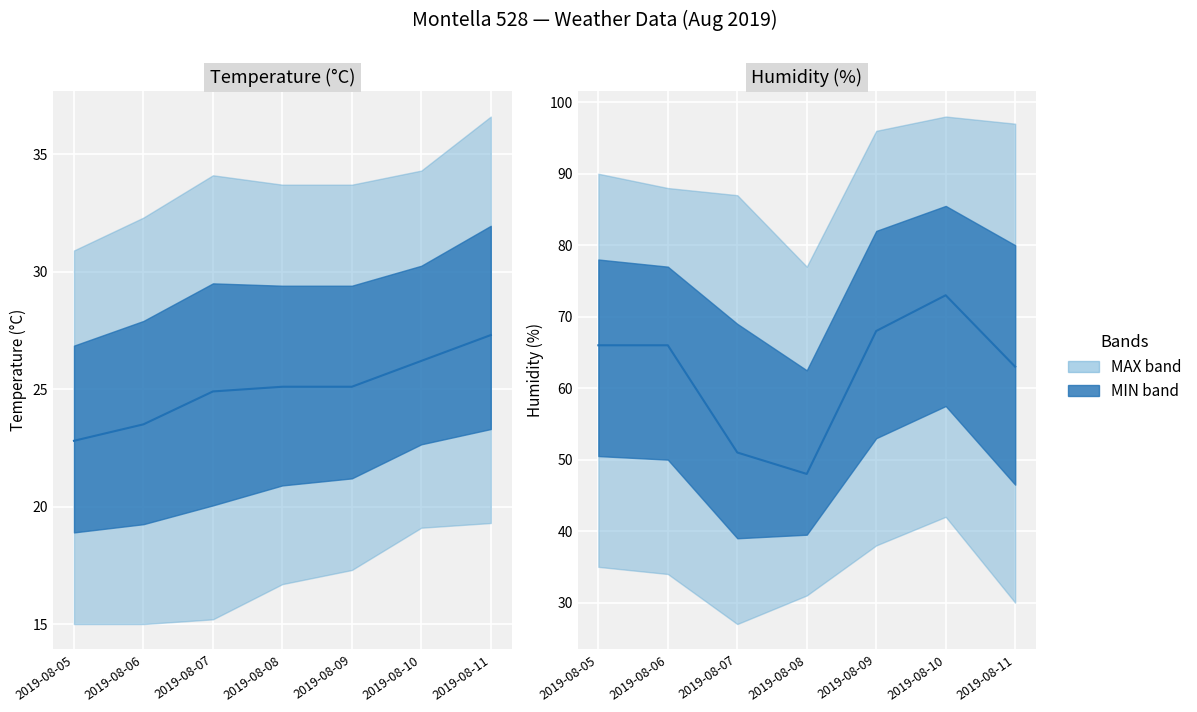

Which series has the widest spread of values?

Humidity MED